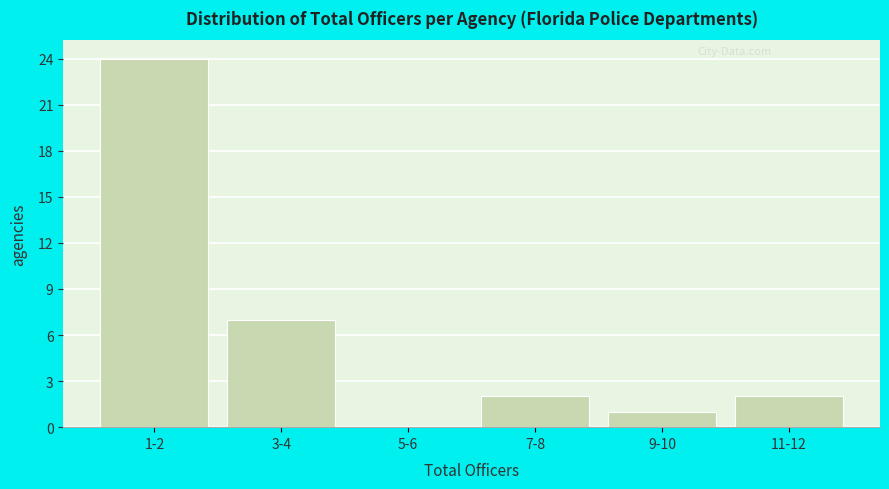

Reading left to right, what are all the values shown in this chart?

1-2=24	3-4=7	5-6=0	7-8=2	9-10=1	11-12=2